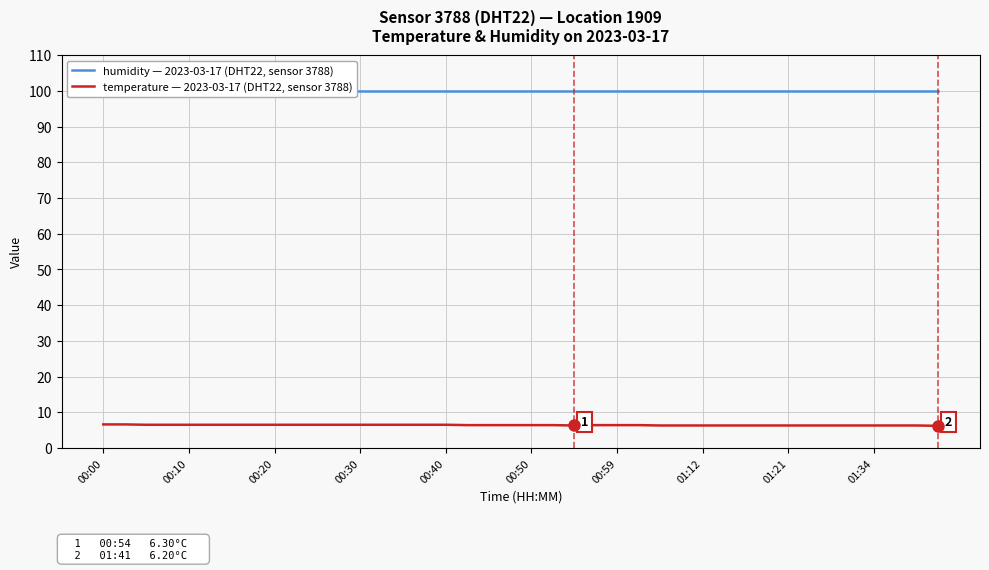

The temperature — 2023-03-17 (DHT22, sensor 3788) series shows 2.0 at 00:50. True or false?

False